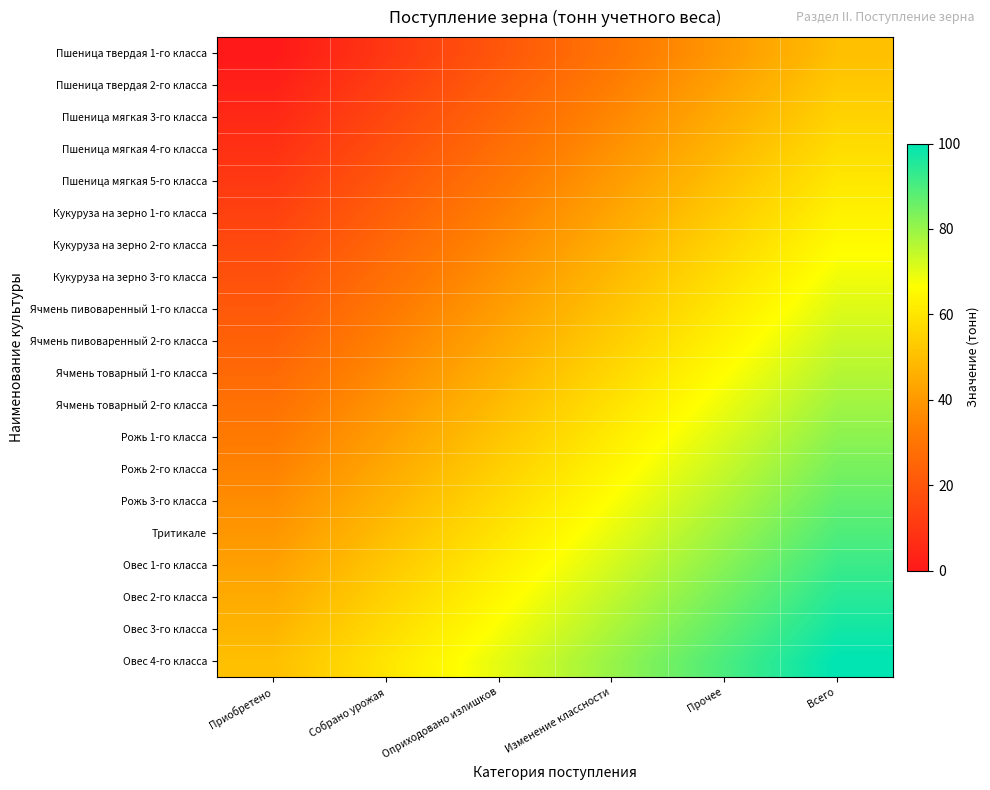

At how many categories does at least one series exceed 15?

6